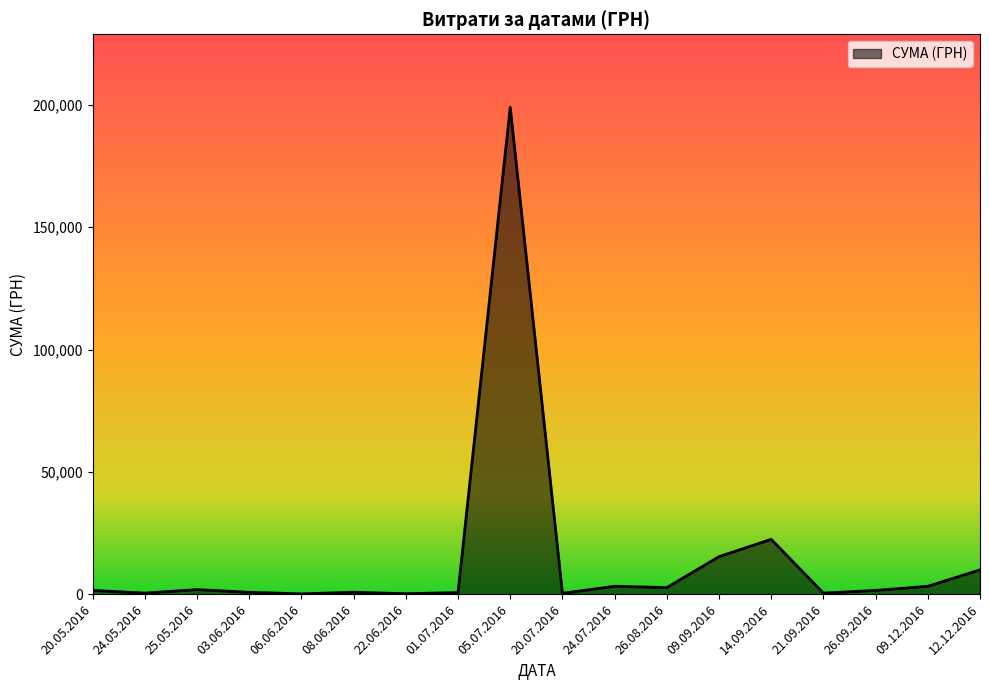

The value at 14.09.2016 is 22400.6. True or false?

True